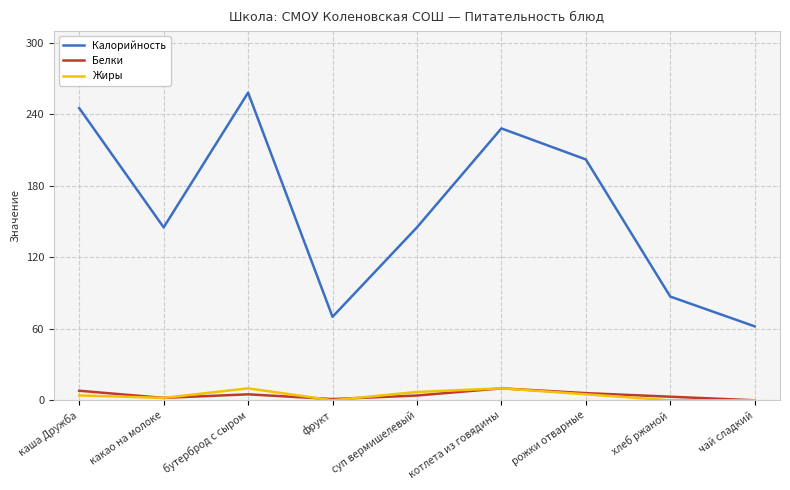

At how many categories does at least one series exceed 122?

6